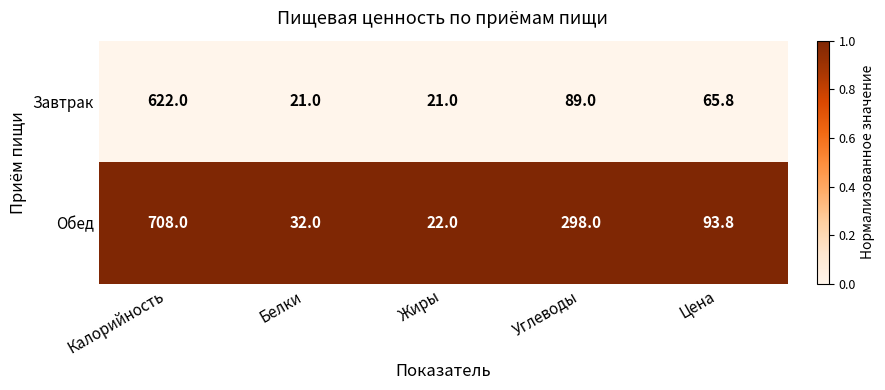

At which category does the chart reach its peak across all series?

Калорийность